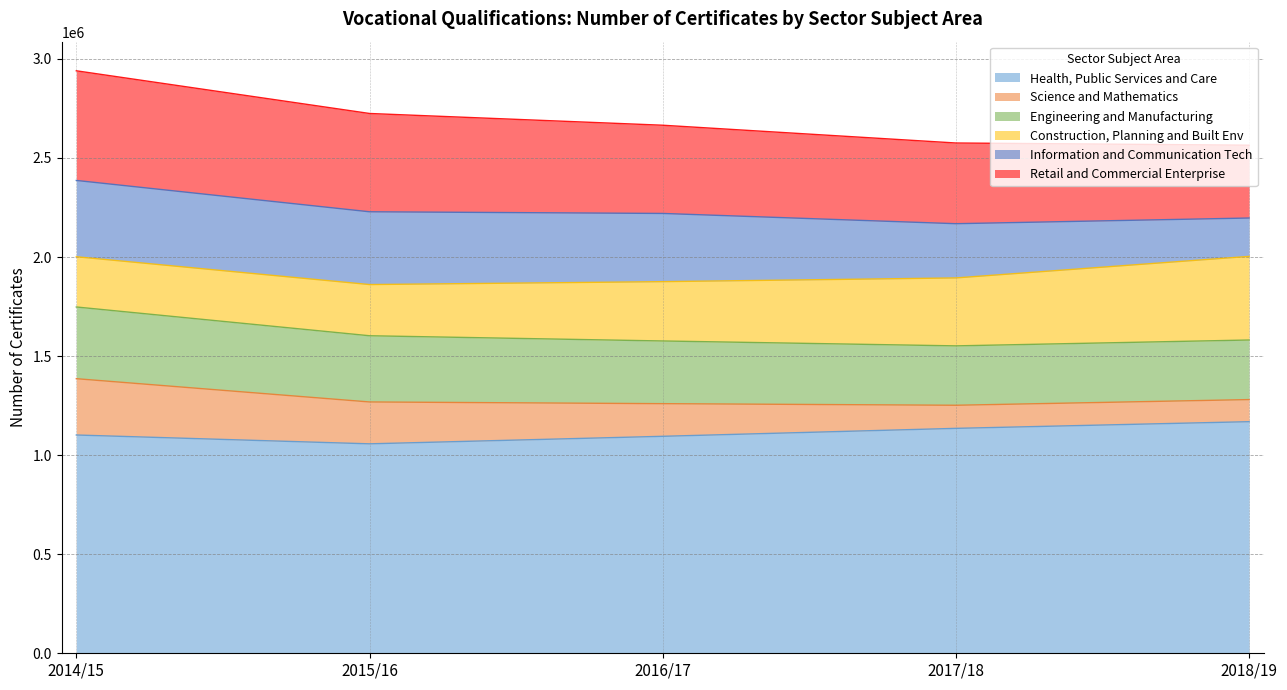

At which label does Information and Communication Tech first exceed 344285?

2014/15